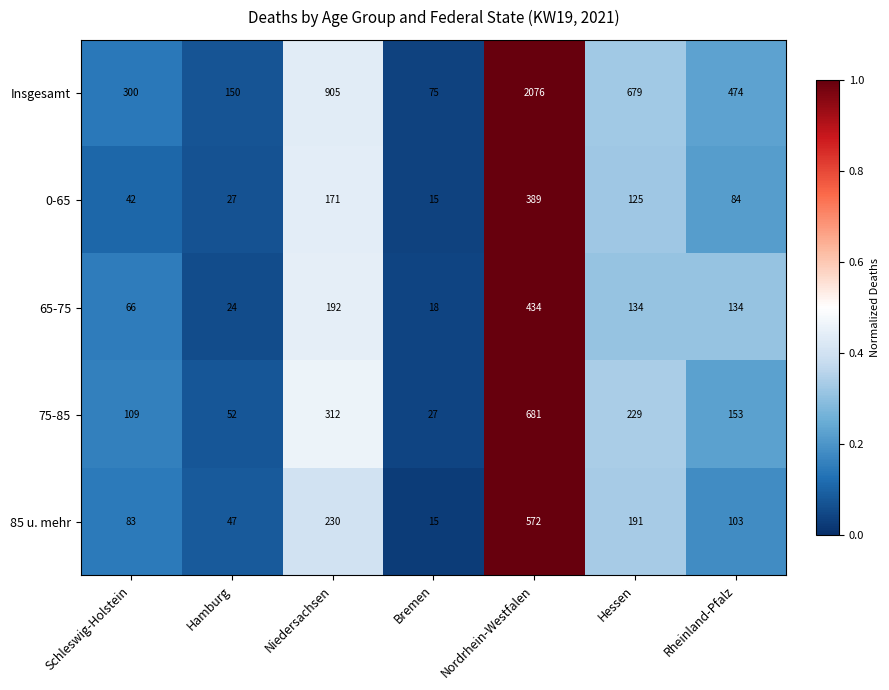

At which category is the sum across all series the highest?

Nordrhein-Westfalen